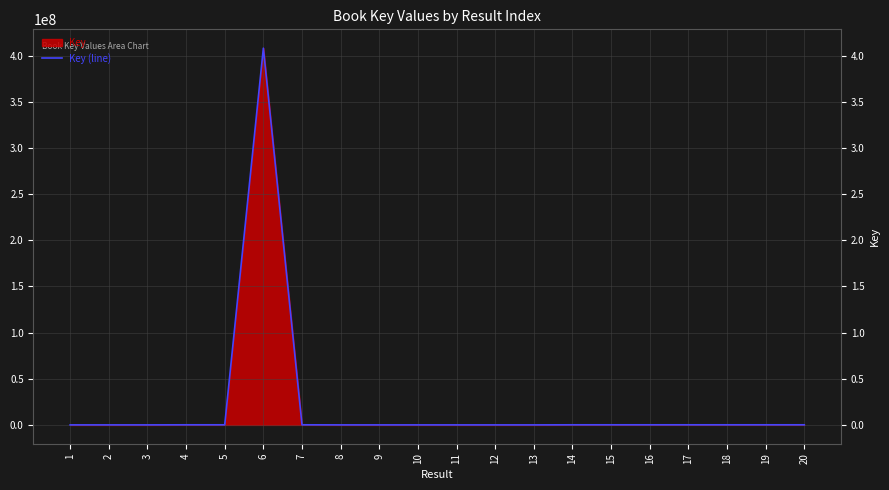

Reading right to left, what are all the values shown in this chart?

88909	88905	88907	88911	90386	90388	90390	2195	2198	2199	8468	3637	8469	91627	407953520	91625	91629	3639	1142	870